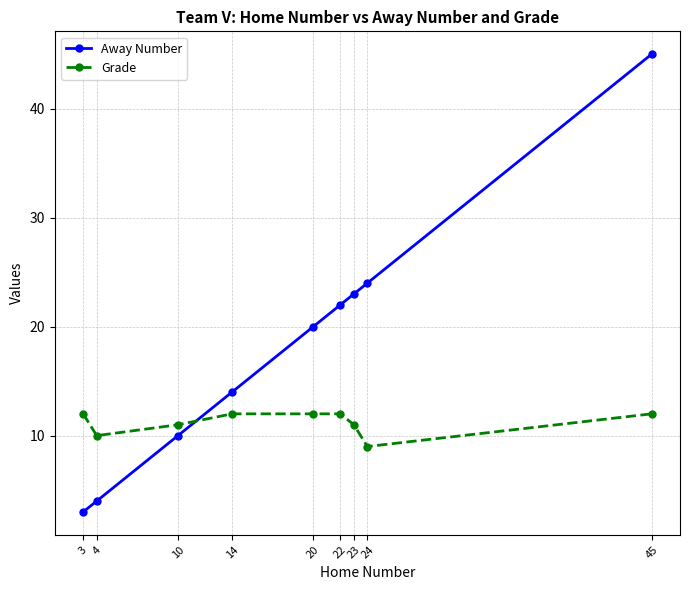

How many lines are shown in the chart?

2